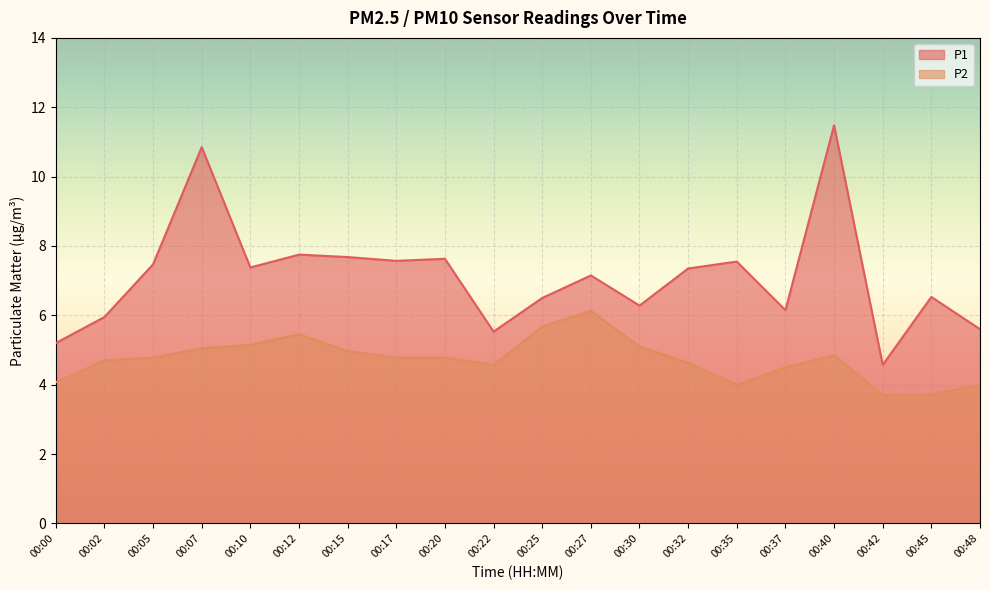

How many values in the P1 series are below 7?

9